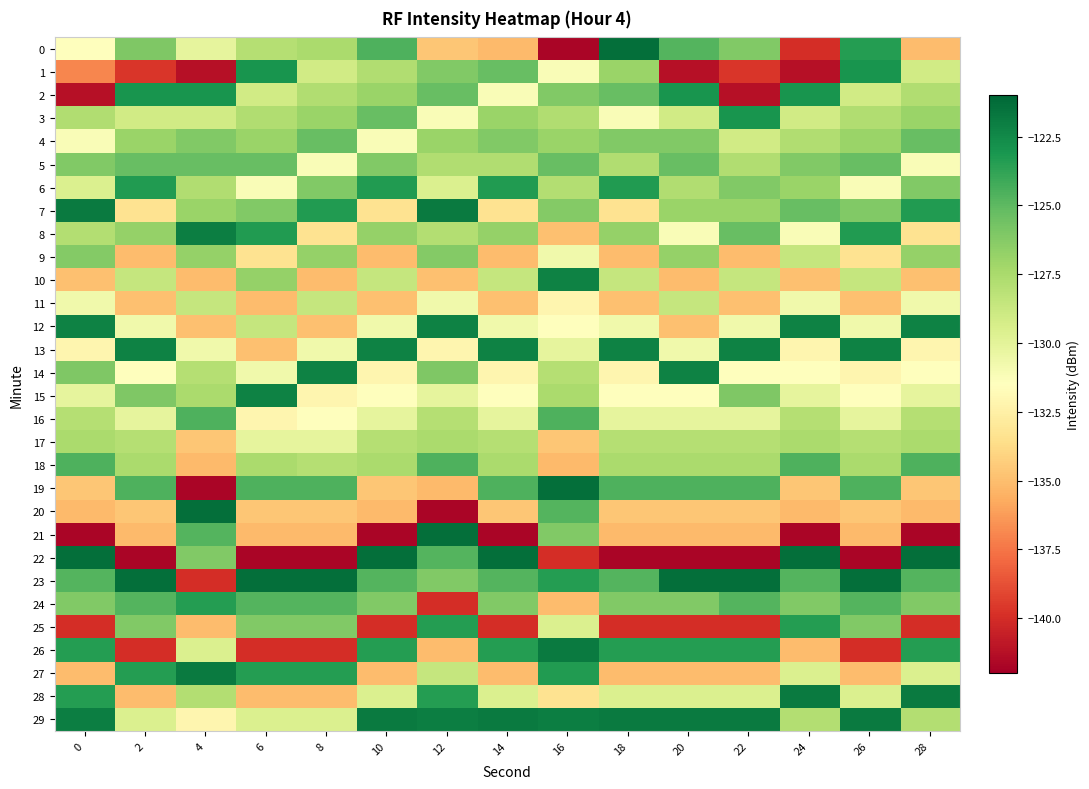

Which label corresponds to the largest value in the chart?

18